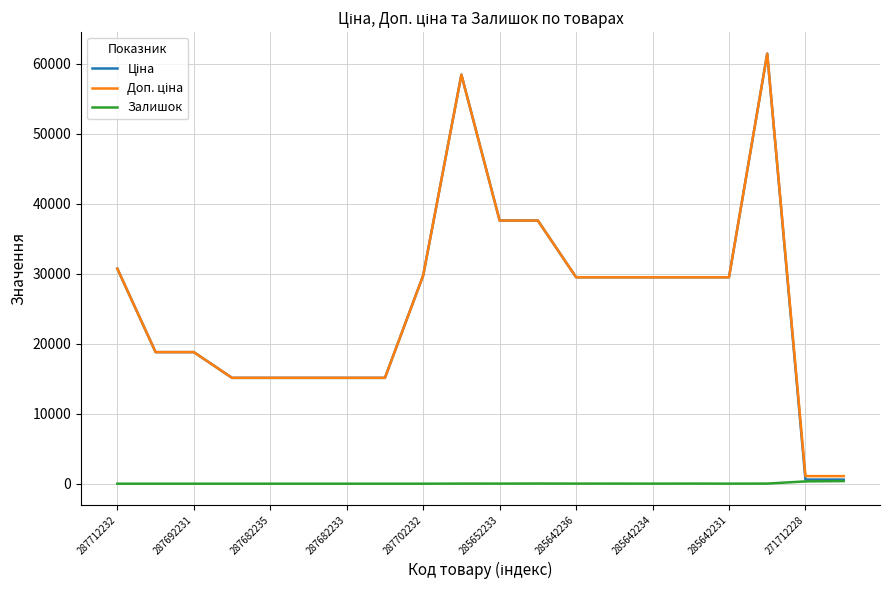

Reading left to right, list all the values displayed in this chart.

Ціна: 30717.1	18796.8	18796.8	15120.0	15120.0	15120.0	15120.0	15120.0	29747.2	58426.5	37593.6	37593.6	29491.5	29491.5	29491.5	29491.5	29491.5	61434.3	589.9	589.9
Доп. ціна: 30717.1	18796.8	18796.8	15120.0	15120.0	15120.0	15120.0	15120.0	29747.2	58426.5	37593.6	37593.6	29491.5	29491.5	29491.5	29491.5	29491.5	61434.3	1081.7	1081.7
Залишок: 0.0	0.0	0.0	0.0	0.0	0.0	0.0	0.0	0.0	14.0	13.0	23.0	14.0	13.0	9.0	16.0	7.0	16.0	328.0	374.0